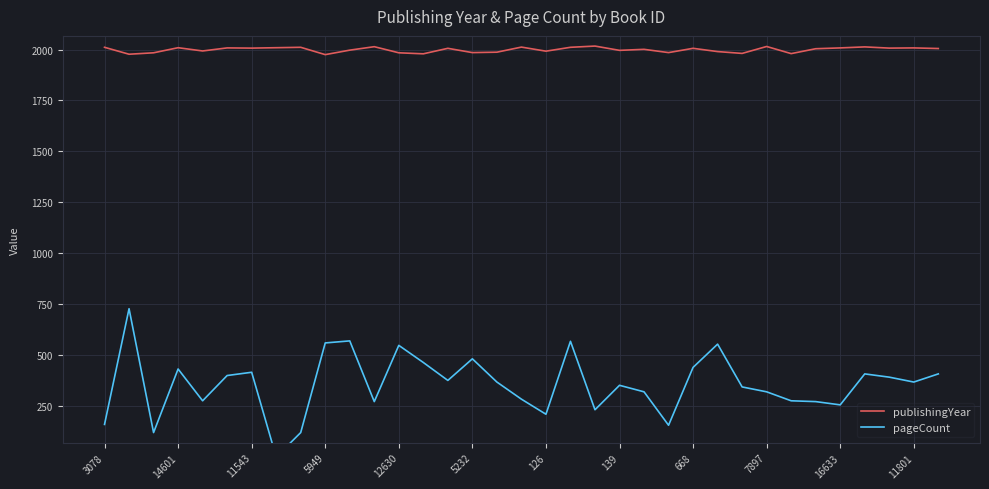

What value does the pageCount series have at 28, to the nearest 100?

300